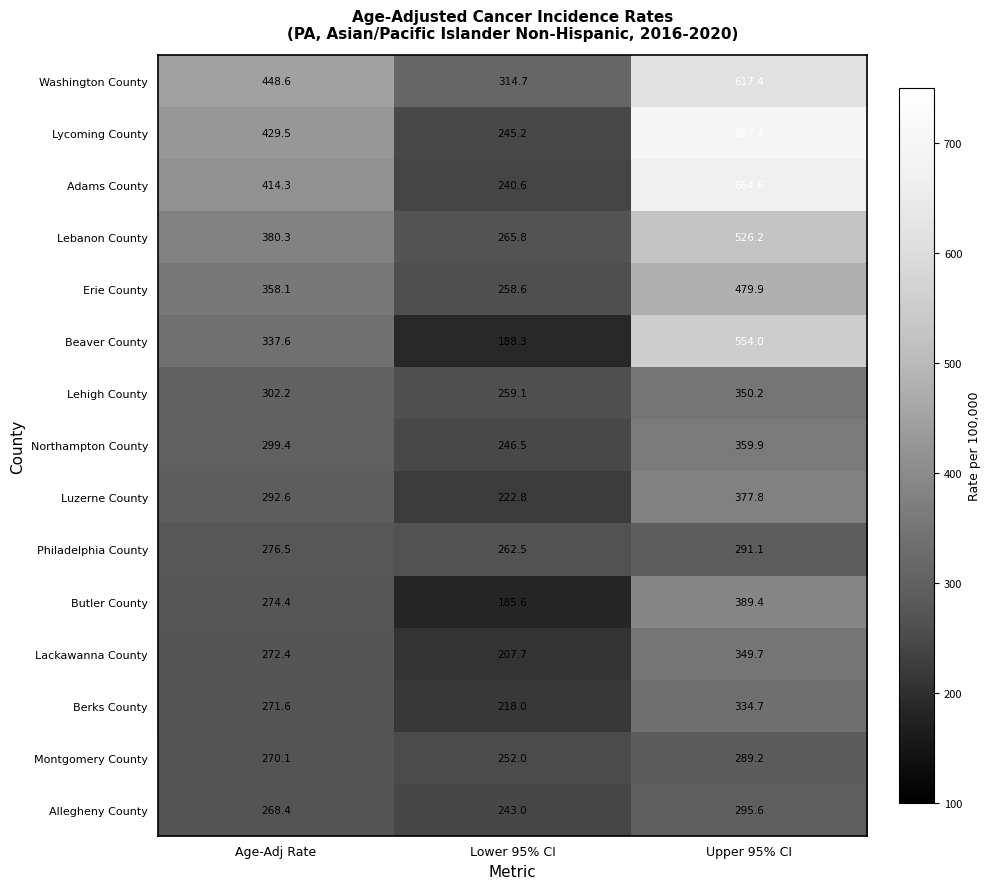

At which label does Allegheny County reach its peak?

Upper 95% CI